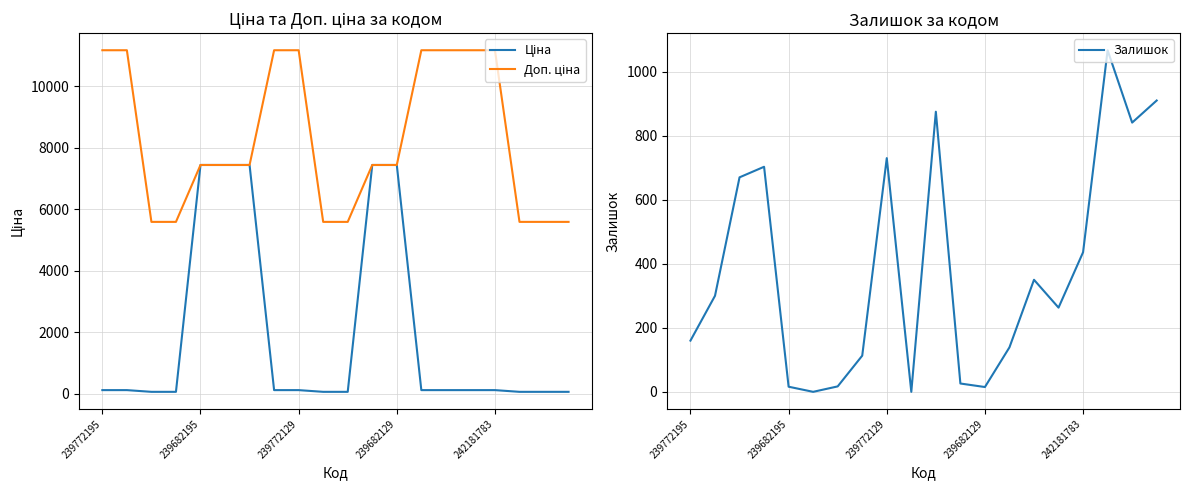

In Залишок, how many points are lower than both neighbors (excluding endpoints)?

5